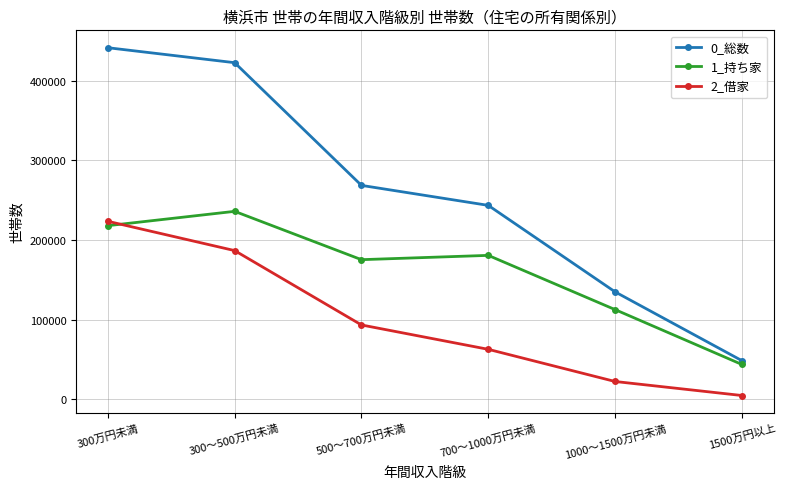

How many data points does each series have?

6